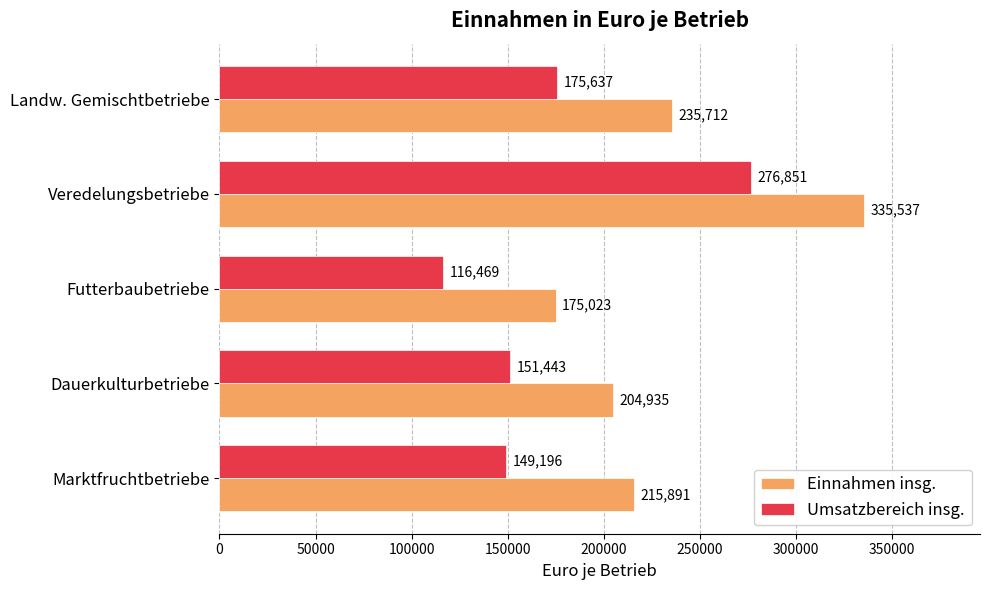

How many categories are shown in the chart?

5